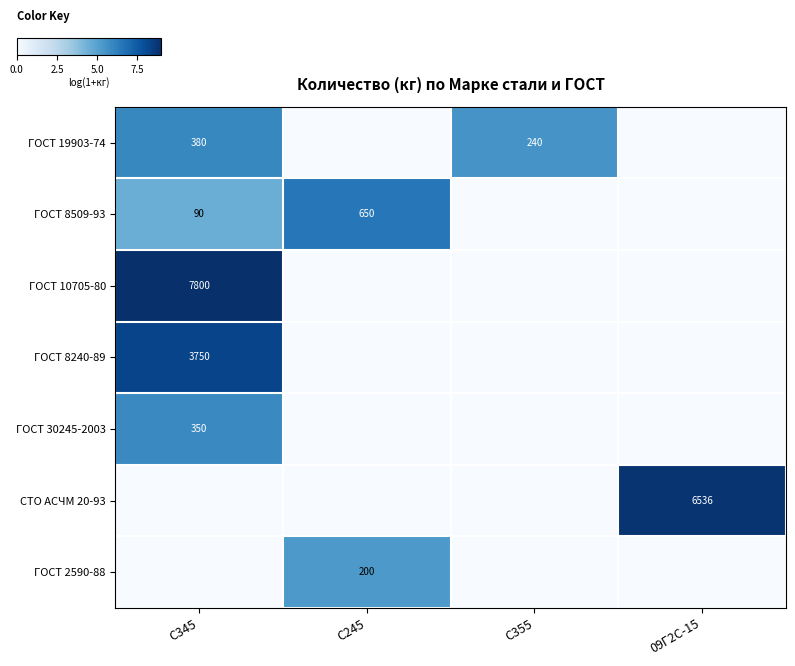

Is it true that ГОСТ 8240-89 equals 3750 at С345?

True